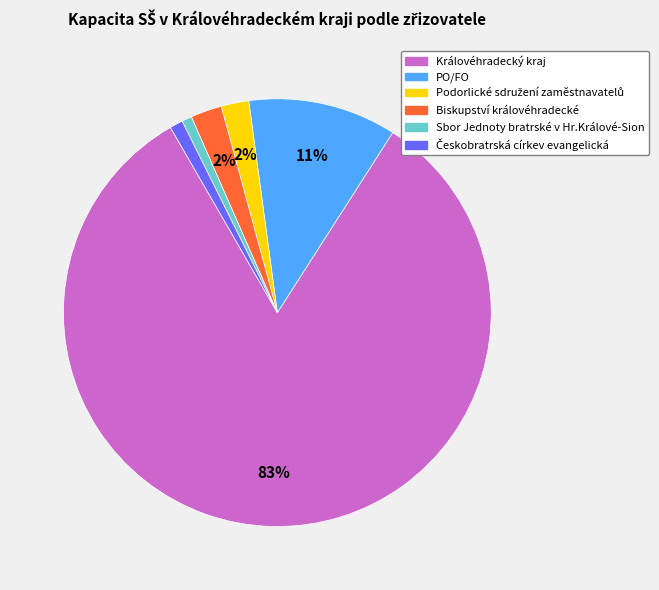

True or false: Královéhradecký kraj accounts for 97% of the total.

False